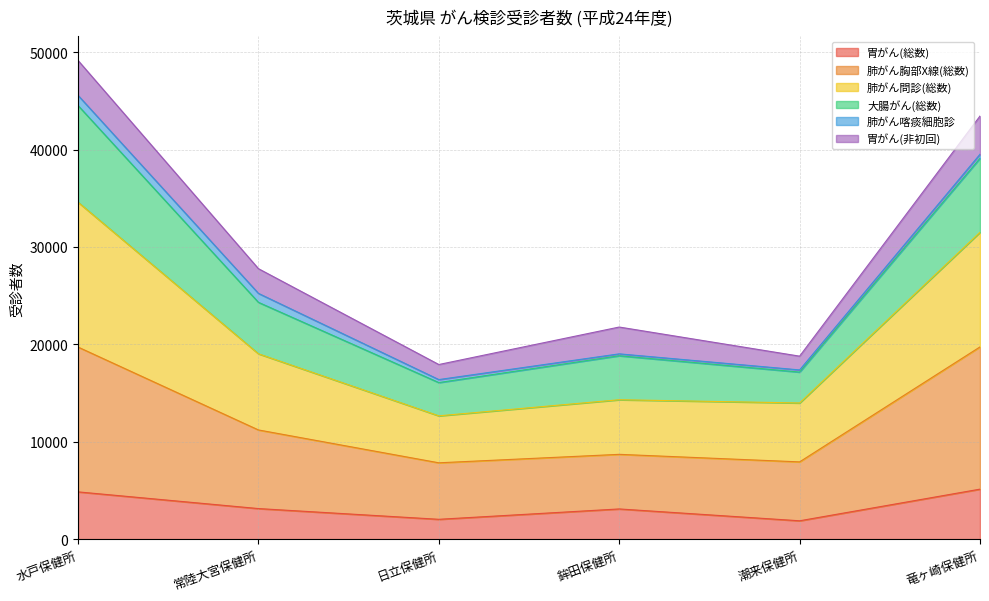

Does the chart display data point markers on the line(s)?

No